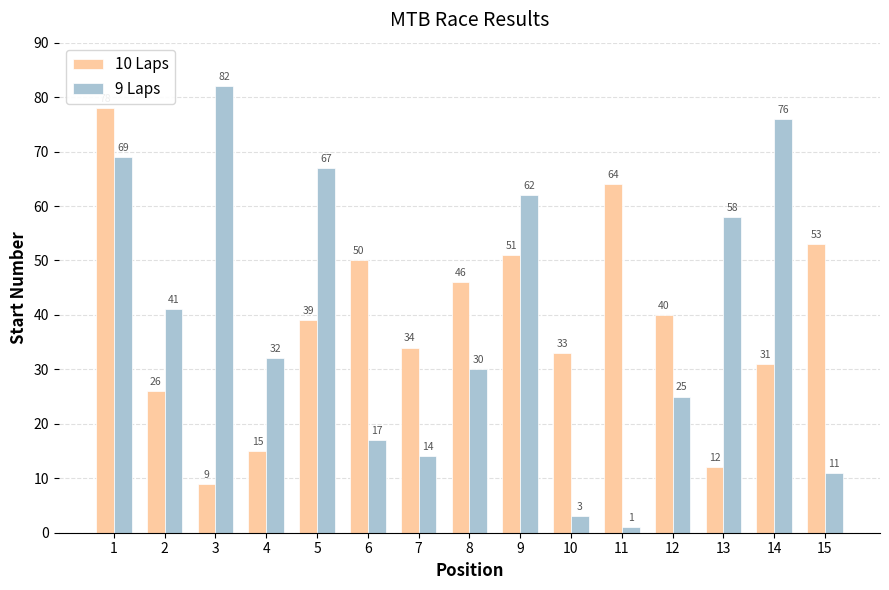

What is the sum of the 9 Laps values at 13 and 1?

127